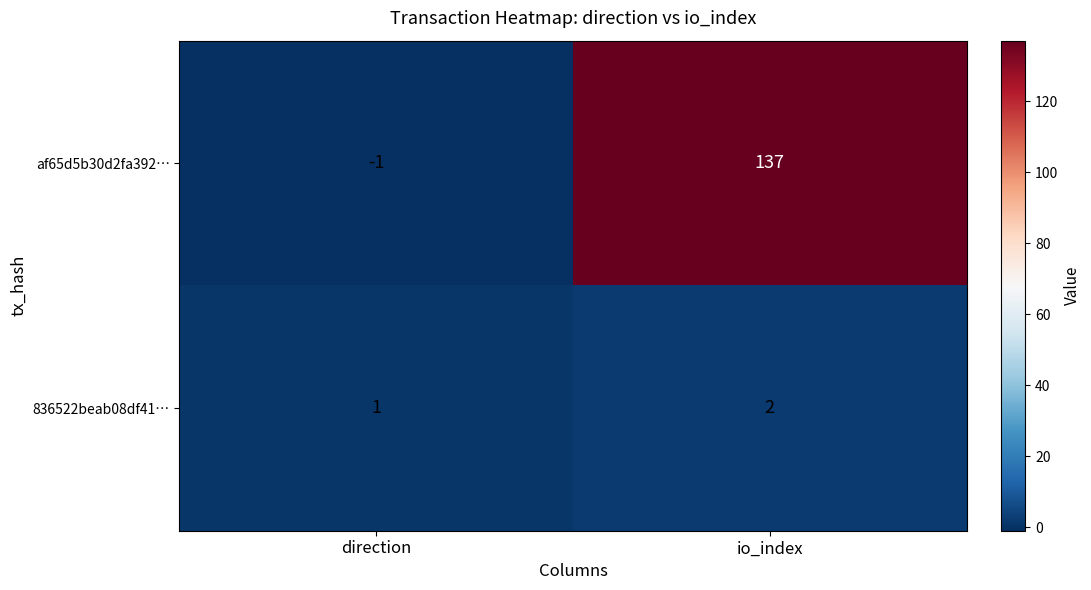

Rank the series by their average value, from lowest to highest.

836522beab08df41…, af65d5b30d2fa392…